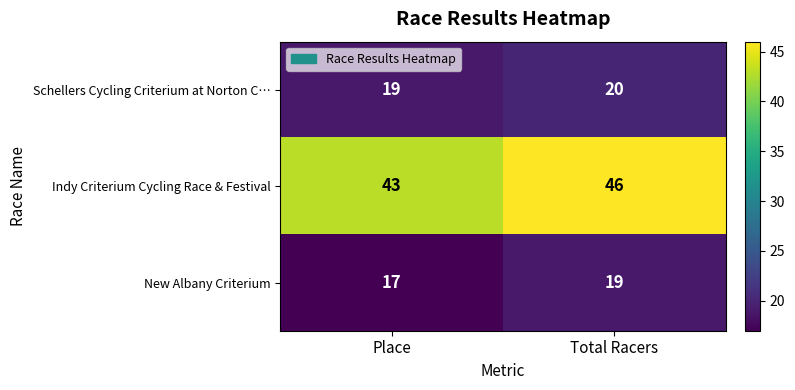

What is the difference between the highest and lowest values at Total Racers?

27